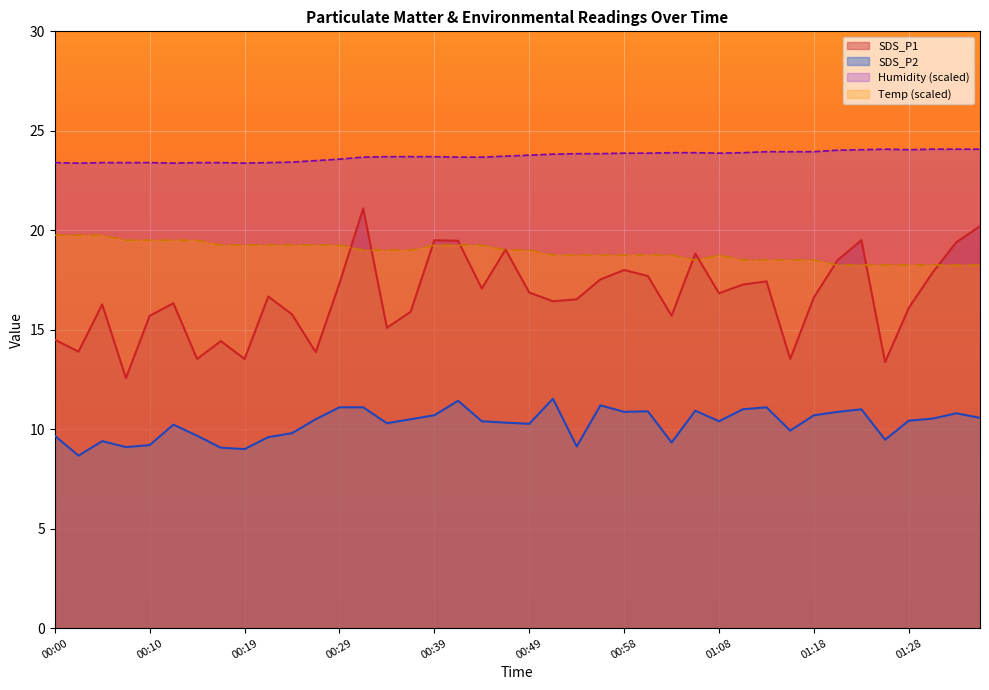

Rank the categories by SDS_P1 value from lowest to highest.

00:07, 01:25, 00:14, 00:19, 01:15, 00:27, 00:02, 00:17, 00:00, 00:34, 00:10, 01:03, 00:24, 00:36, 01:28, 00:05, 00:12, 00:51, 00:53, 01:18, 00:22, 01:08, 00:49, 00:44, 01:10, 00:29, 01:13, 00:56, 01:01, 01:30, 00:58, 01:20, 01:06, 00:46, 01:32, 00:41, 00:39, 01:23, 01:35, 00:31